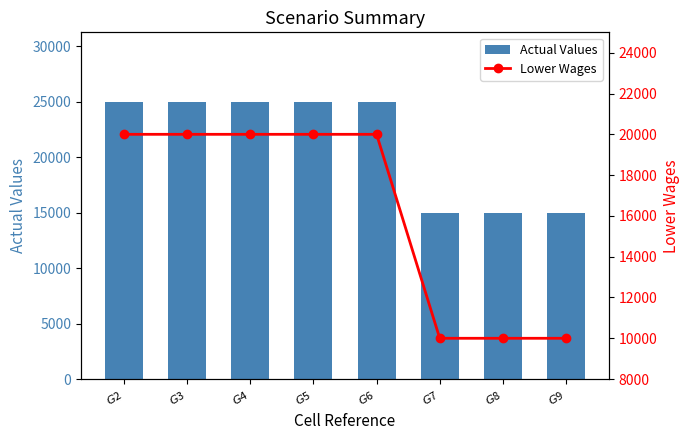

Reading left to right, list all the values displayed in this chart.

Actual Values: $G$2=25000	$G$3=25000	$G$4=25000	$G$5=25000	$G$6=25000	$G$7=15000	$G$8=15000	$G$9=15000
Lower Wages: $G$2=20000	$G$3=20000	$G$4=20000	$G$5=20000	$G$6=20000	$G$7=10000	$G$8=10000	$G$9=10000